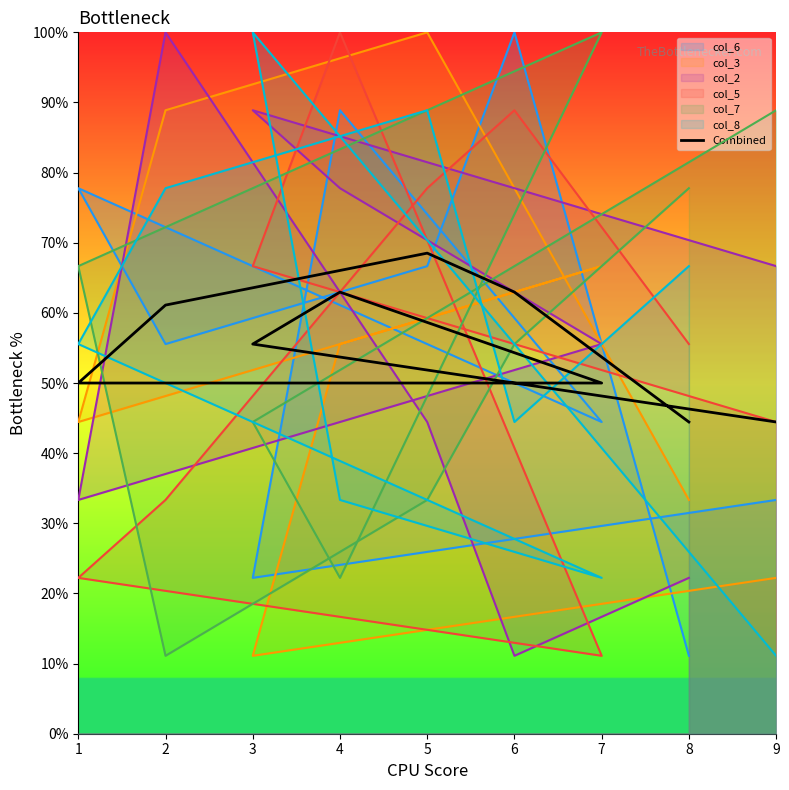

What is the sum of the values at 9 and 8?

88.9